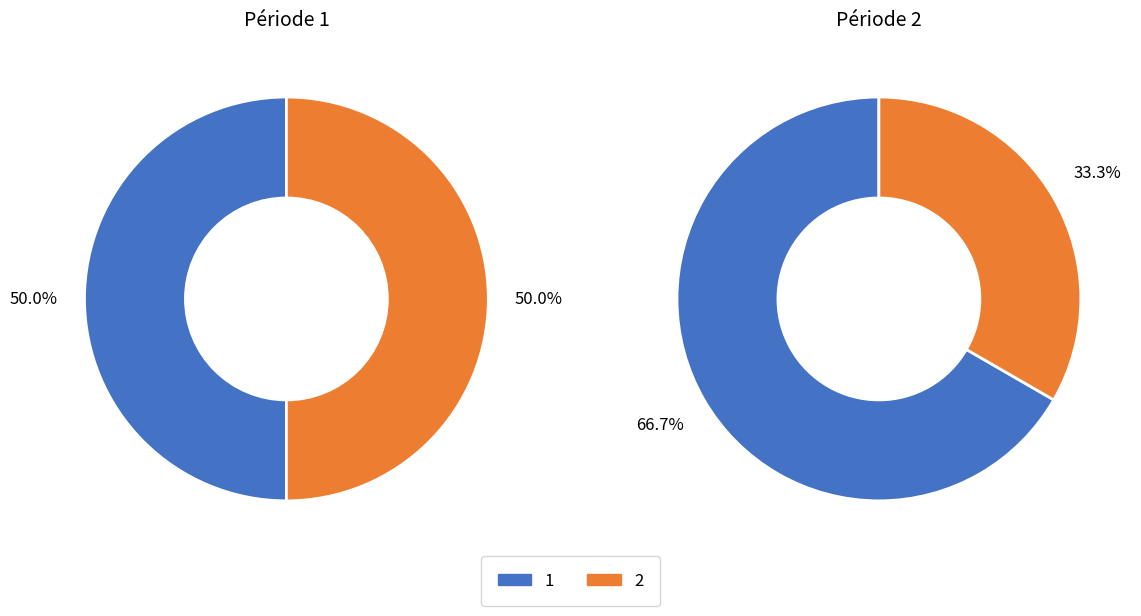

To the nearest percent, what percentage of the pie is 2?

50%